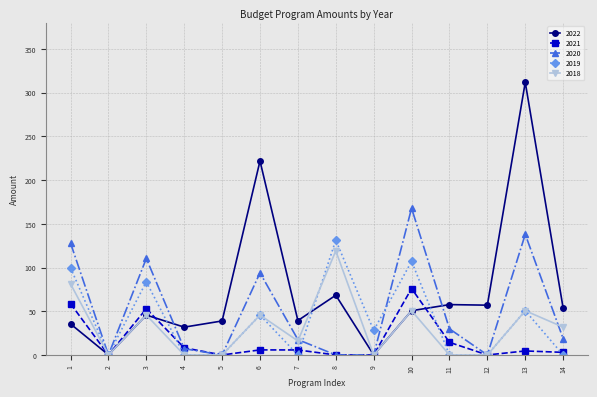

True or false: 2021 has more than 2 interior local peaks.

True